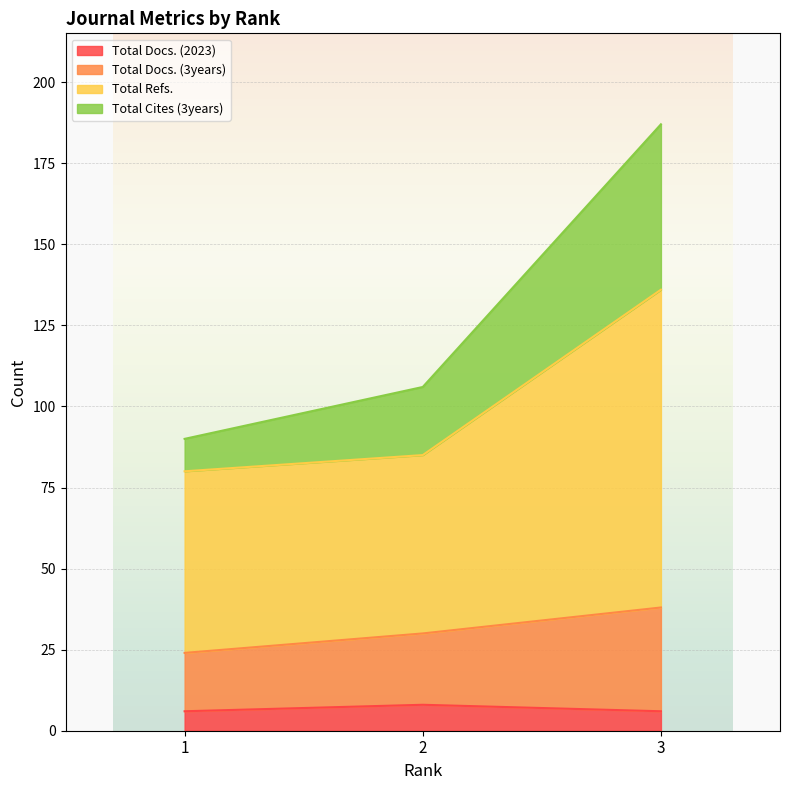

What are all the series names shown in the legend?

Total Docs. (2023), Total Docs. (3years), Total Refs., Total Cites (3years)